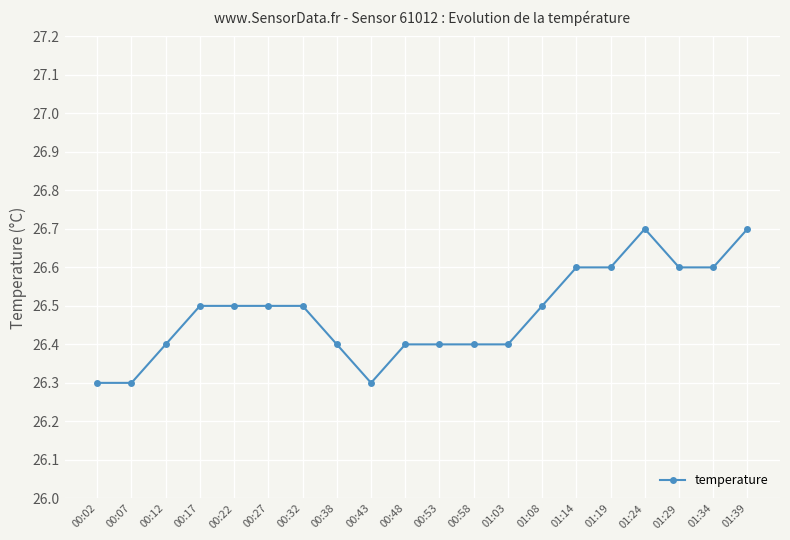

What is the smallest value displayed?

26.3